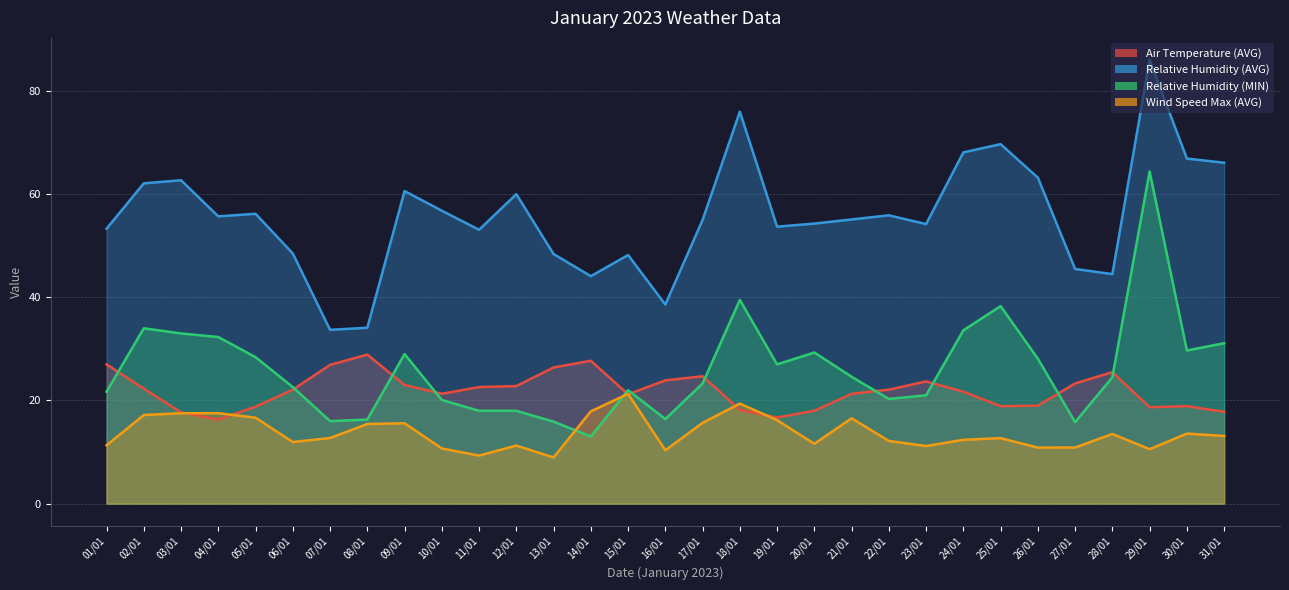

Which has a higher value, 31/01 or 13/01?

13/01